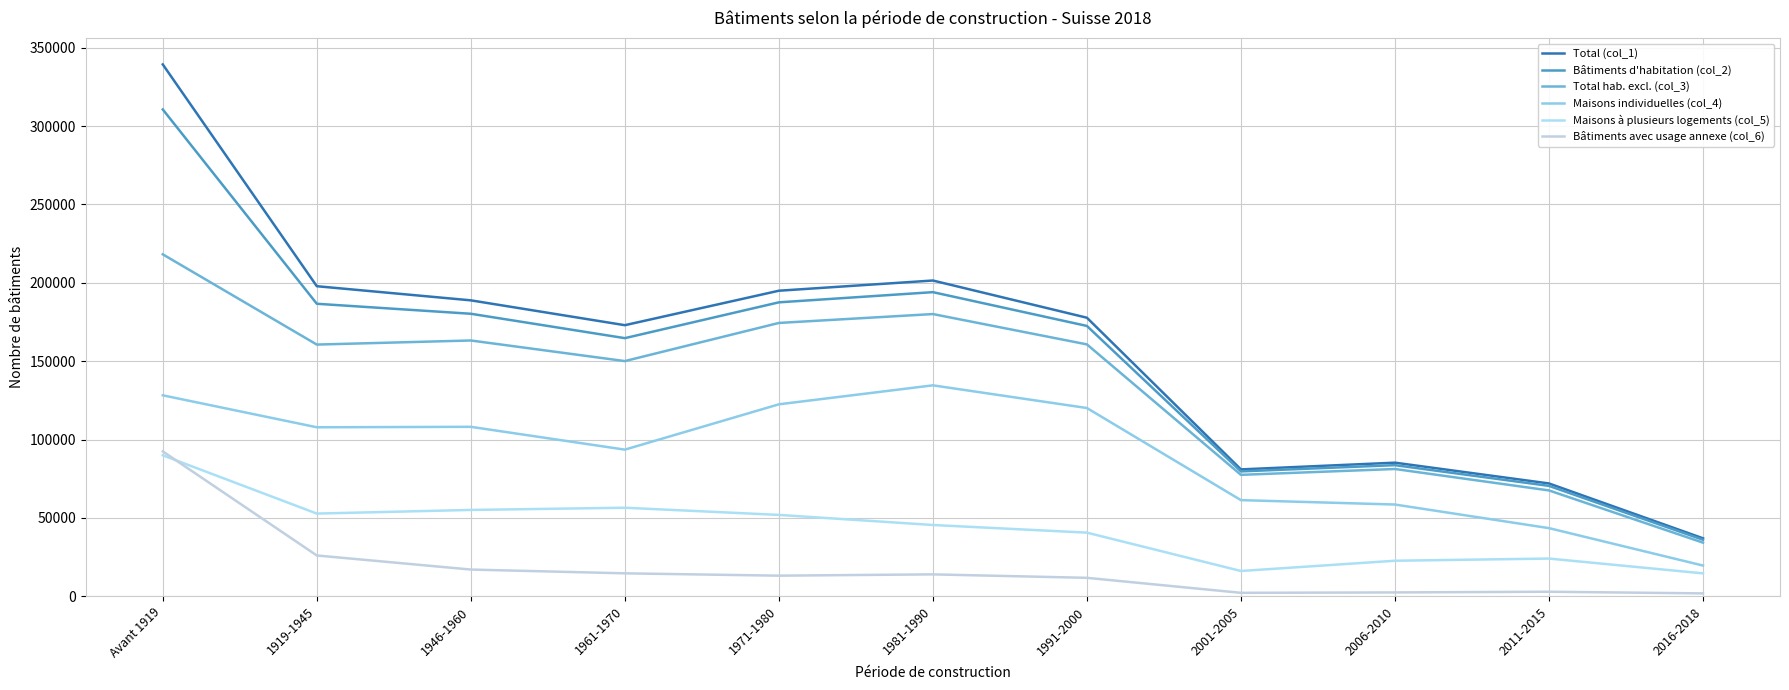

Does the chart display data point markers on the line(s)?

No